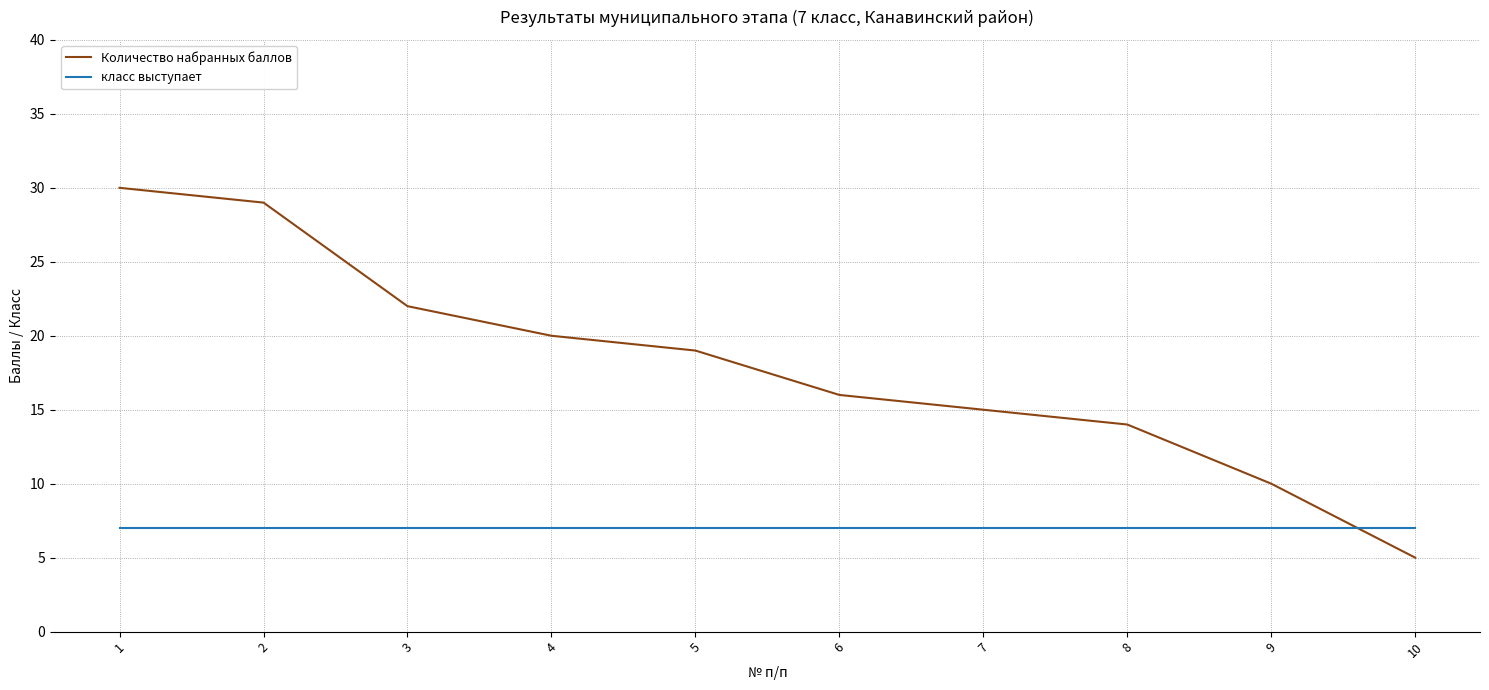

Reading left to right, list all the values displayed in this chart.

Количество набранных баллов: 1=30	2=29	3=22	4=20	5=19	6=16	7=15	8=14	9=10	10=5
класс выступает: 1=7	2=7	3=7	4=7	5=7	6=7	7=7	8=7	9=7	10=7